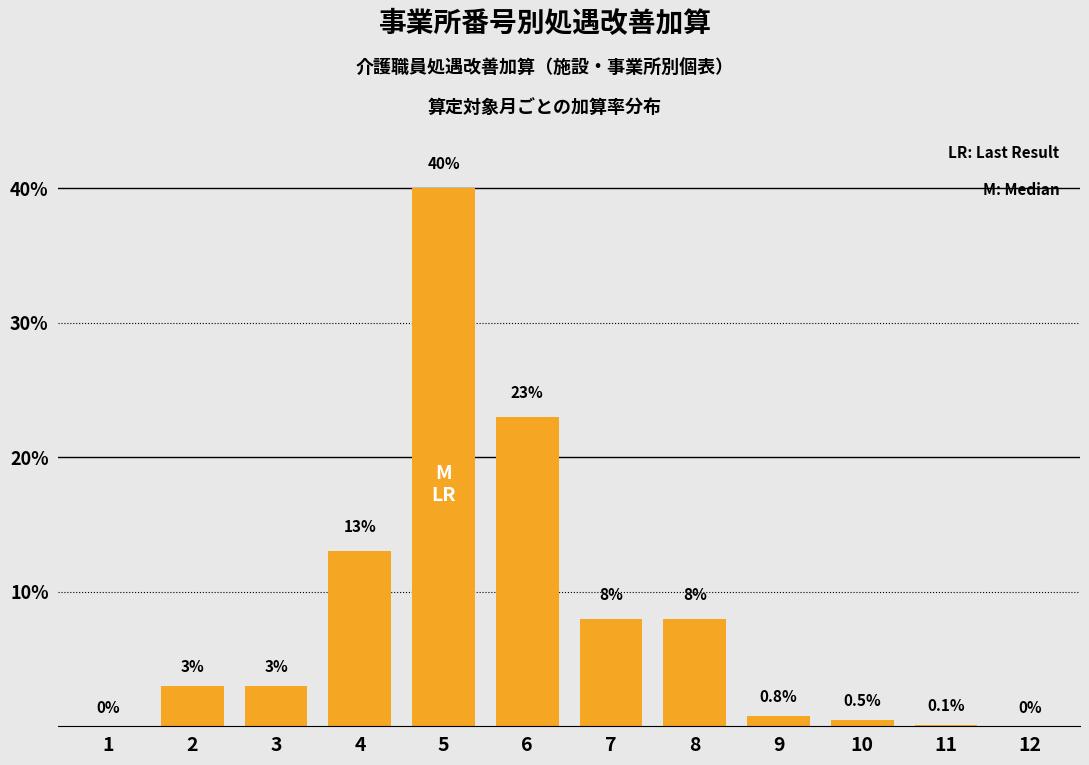

Reading left to right, list all the values displayed in this chart.

1=0.0	2=3.0	3=3.0	4=13.0	5=40.0	6=23.0	7=8.0	8=8.0	9=0.8	10=0.5	11=0.1	12=0.0